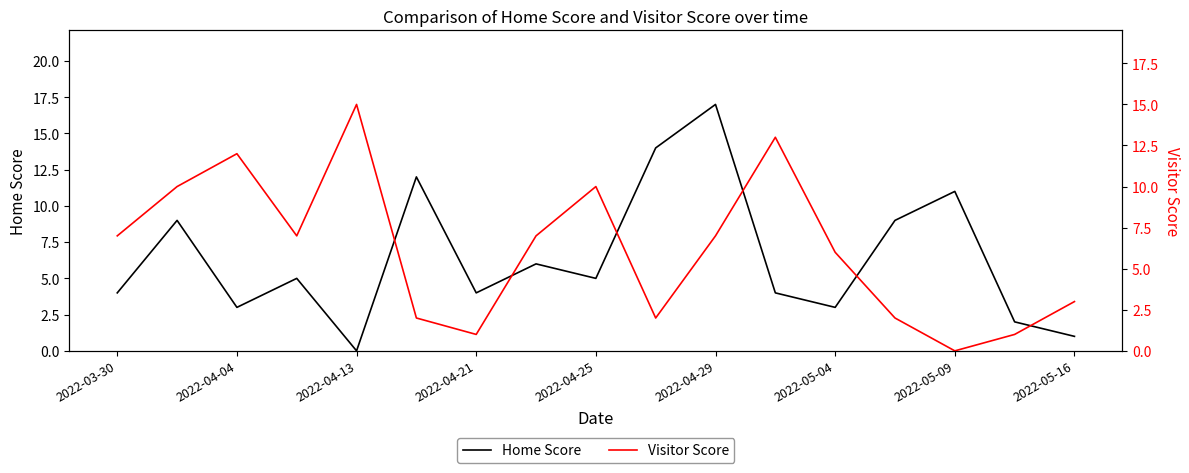

What is the highest value of the Home Score series?

17